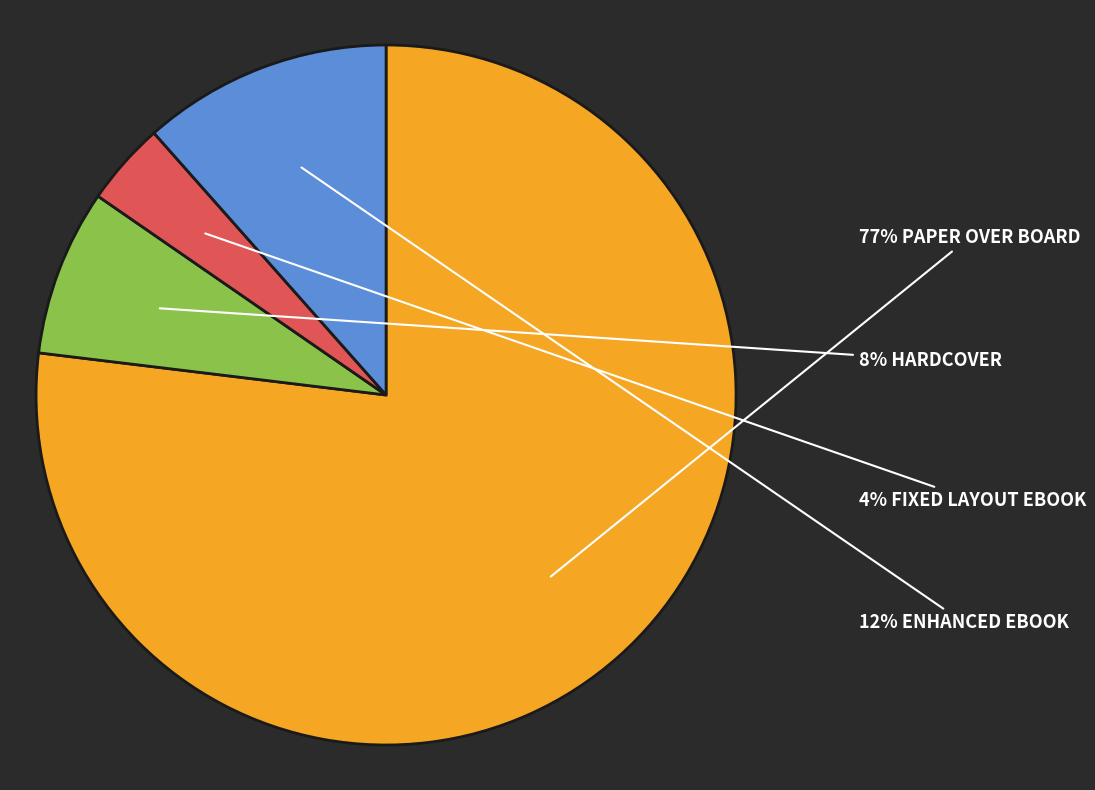

To the nearest percent, what is the average slice percentage?

25%